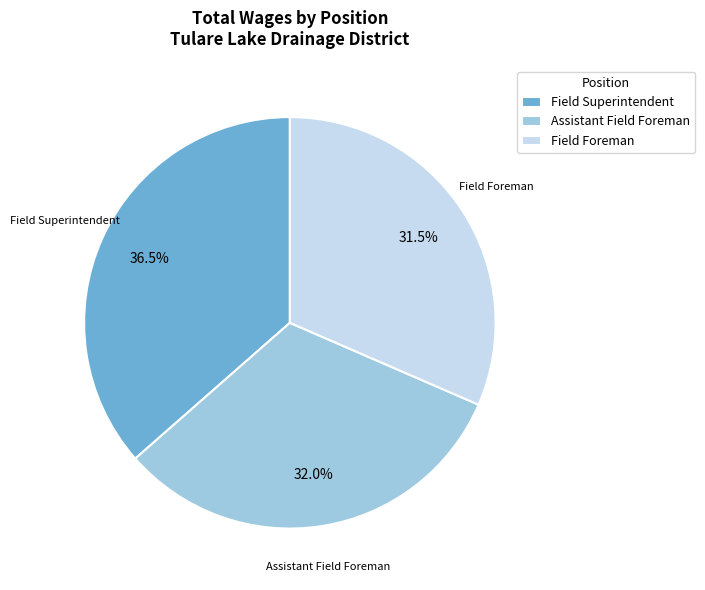

The Assistant Field Foreman slice represents 32% of the pie. True or false?

True